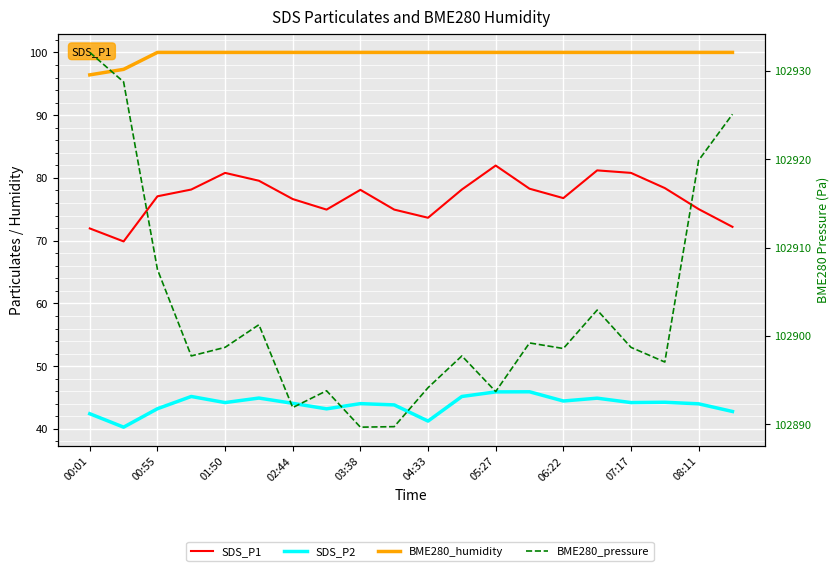

True or false: BME280_humidity has a value of 100.0 at 06:22.

True